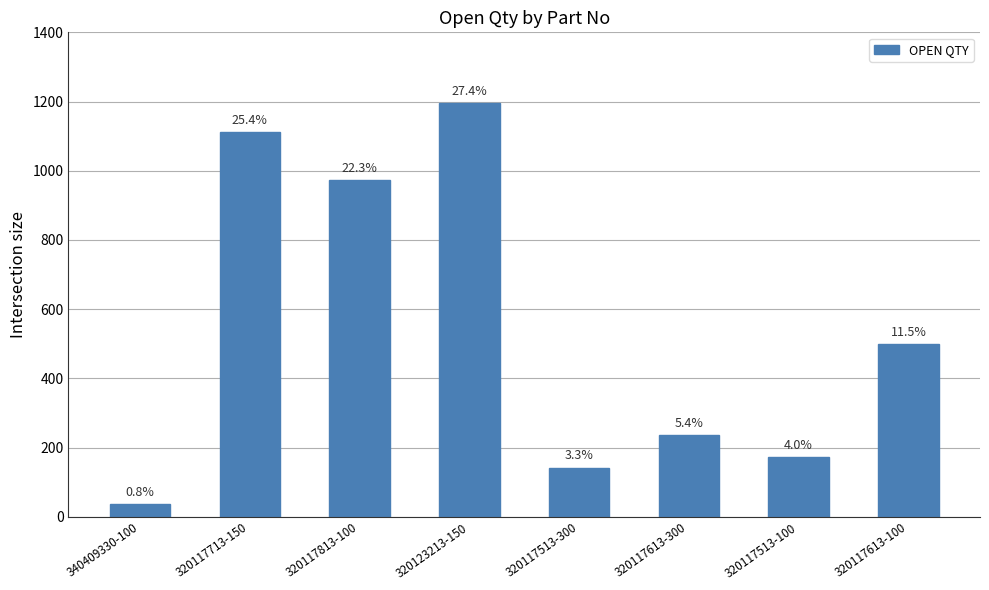

What position from the left is 320117513-300?

5